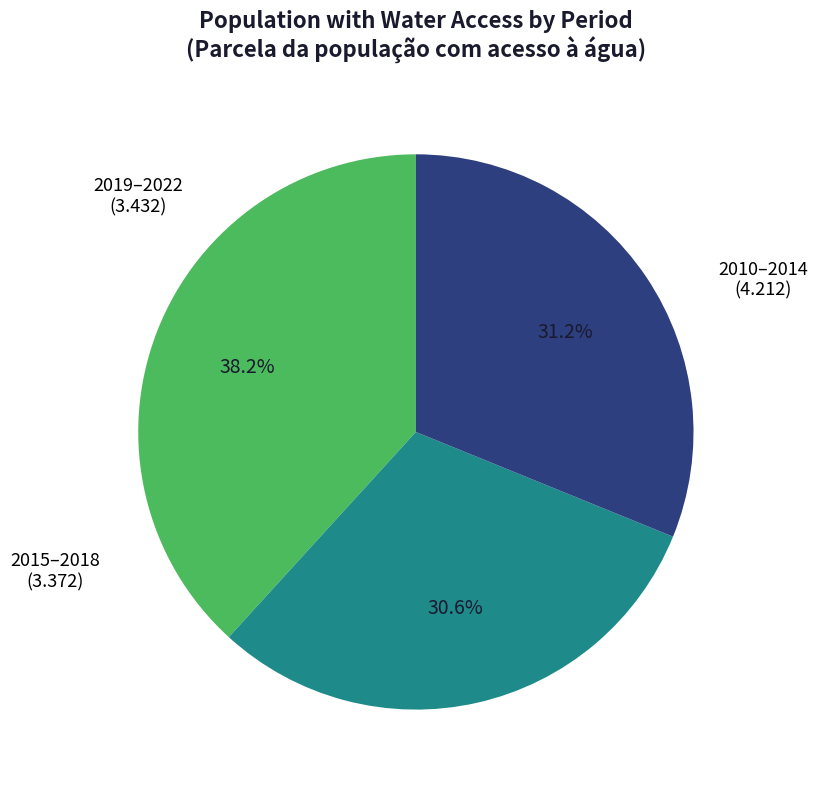

Does any single category account for the majority?

No